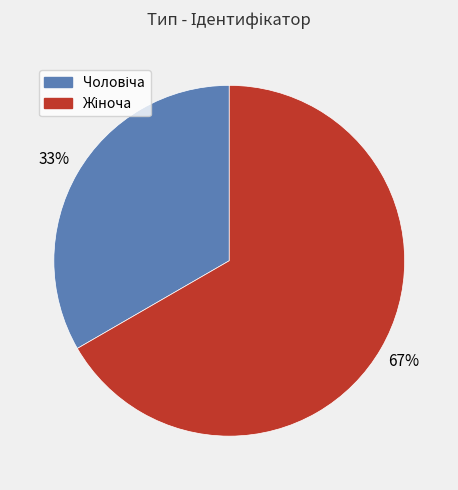

Does any single category account for the majority?

Yes